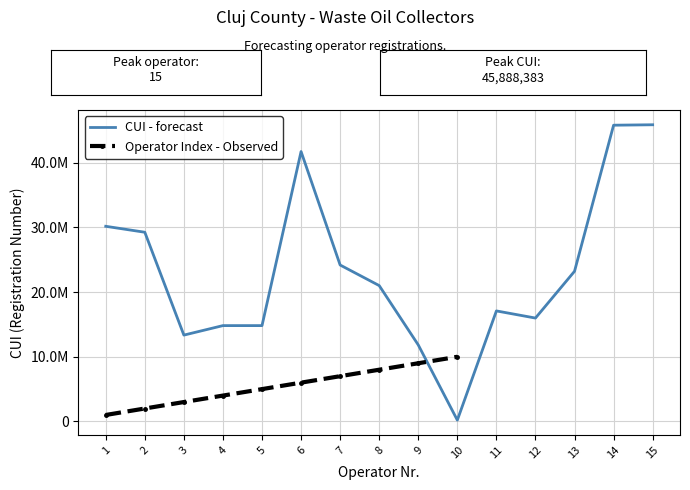

At which label is the value closest to 23045056?

13